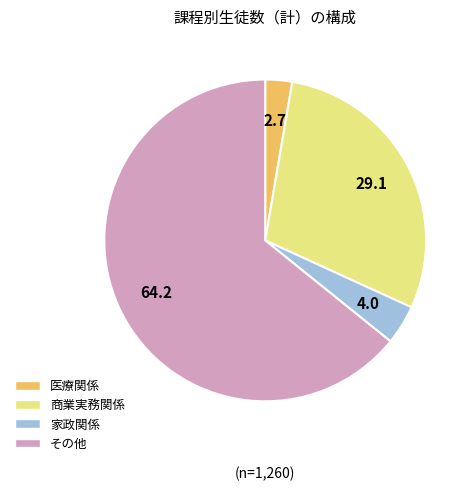

Rank the categories by value from highest to lowest.

その他, 商業実務関係, 家政関係, 医療関係